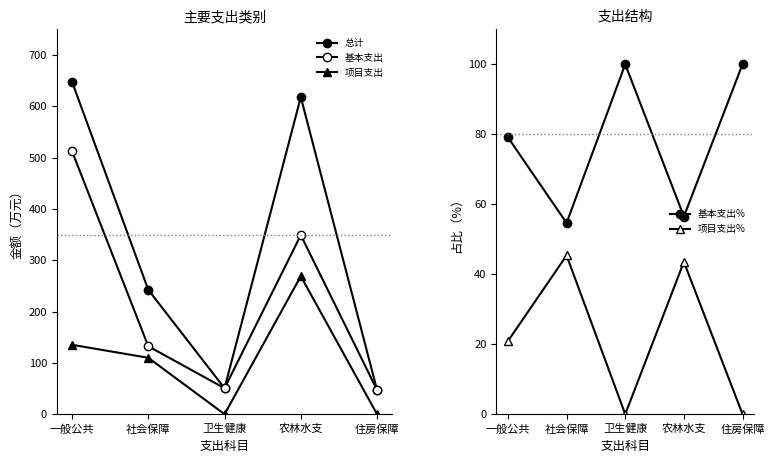

Reading right to left, list all the values displayed in this chart.

总计: 47.2	617.8	50.7	242.3	647.7
基本支出: 47.2	348.9	50.7	132.4	512.4
项目支出: 0.0	268.9	0.0	109.9	135.2
基本支出%: 100.0	56.5	100.0	54.6	79.1
项目支出%: 0.0	43.5	0.0	45.4	20.9